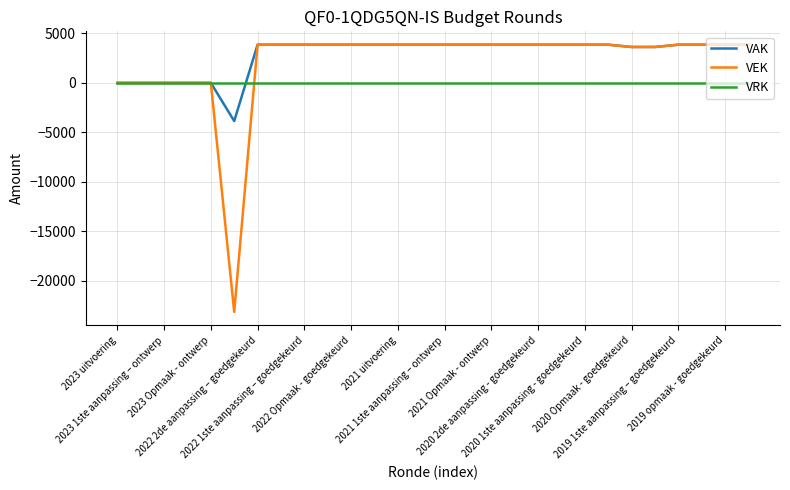

Which series has the largest range (max minus min)?

VEK